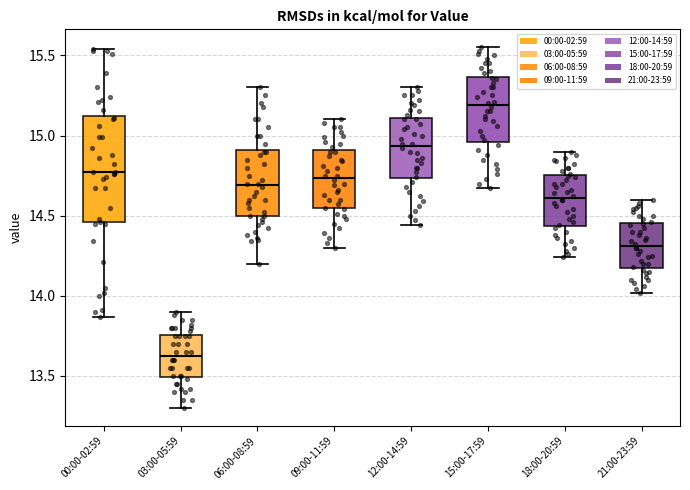

Reading left to right, transcribe this box plot: for each box, give where its median line is, the range the box spans, and where its two whiskers end, as read against the y-axis. The values are not printed on the chart, so give them approximately, as read against the axis.

00:00-02:59: median 14.75, box 14.45 to 15.10, whiskers 13.85 to 15.55
03:00-05:59: median 13.65, box 13.50 to 13.75, whiskers 13.30 to 13.90
06:00-08:59: median 14.70, box 14.50 to 14.90, whiskers 14.20 to 15.30
09:00-11:59: median 14.75, box 14.55 to 14.90, whiskers 14.30 to 15.10
12:00-14:59: median 14.95, box 14.75 to 15.10, whiskers 14.45 to 15.30
15:00-17:59: median 15.20, box 14.95 to 15.35, whiskers 14.65 to 15.55
18:00-20:59: median 14.60, box 14.45 to 14.75, whiskers 14.25 to 14.90
21:00-23:59: median 14.30, box 14.20 to 14.45, whiskers 14.00 to 14.60